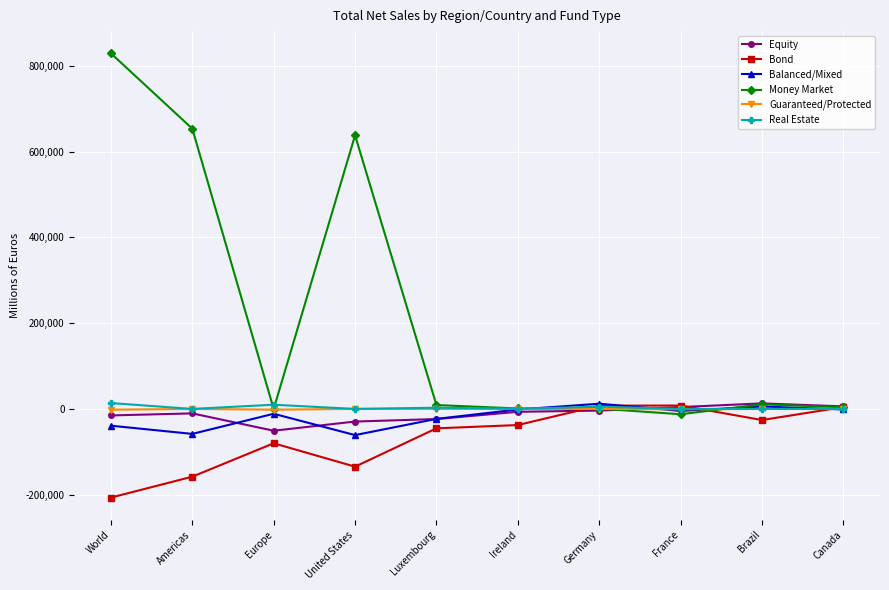

Is it true that Money Market equals 829419 at World?

True